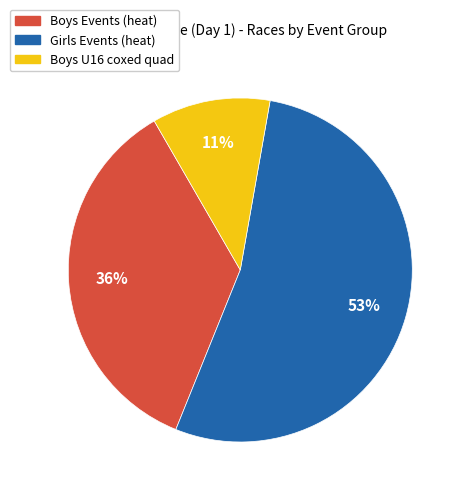

Is there a majority slice in this chart?

Yes